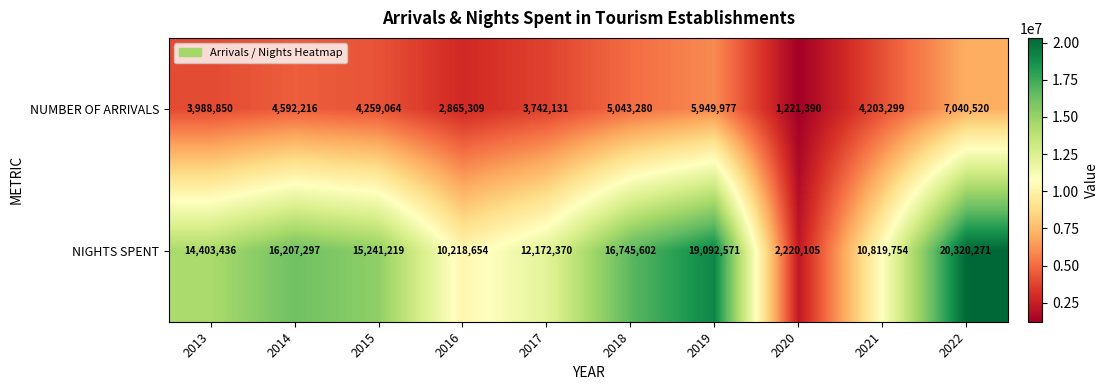

Which series changed the most between 2013 and 2019?

NIGHTS SPENT